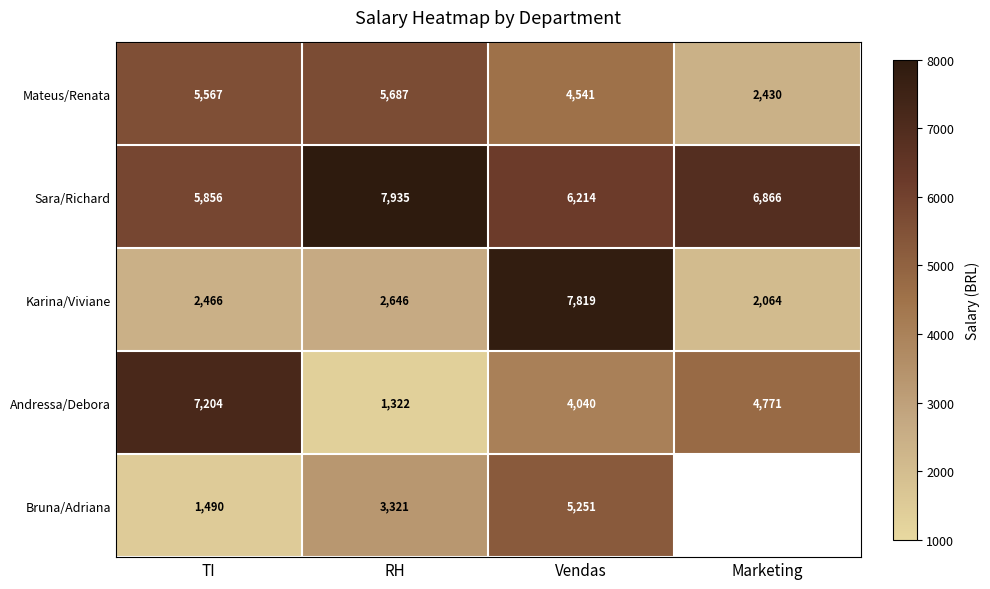

Rank the series at TI from highest to lowest value.

Andressa/Debora, Sara/Richard, Mateus/Renata, Karina/Viviane, Bruna/Adriana